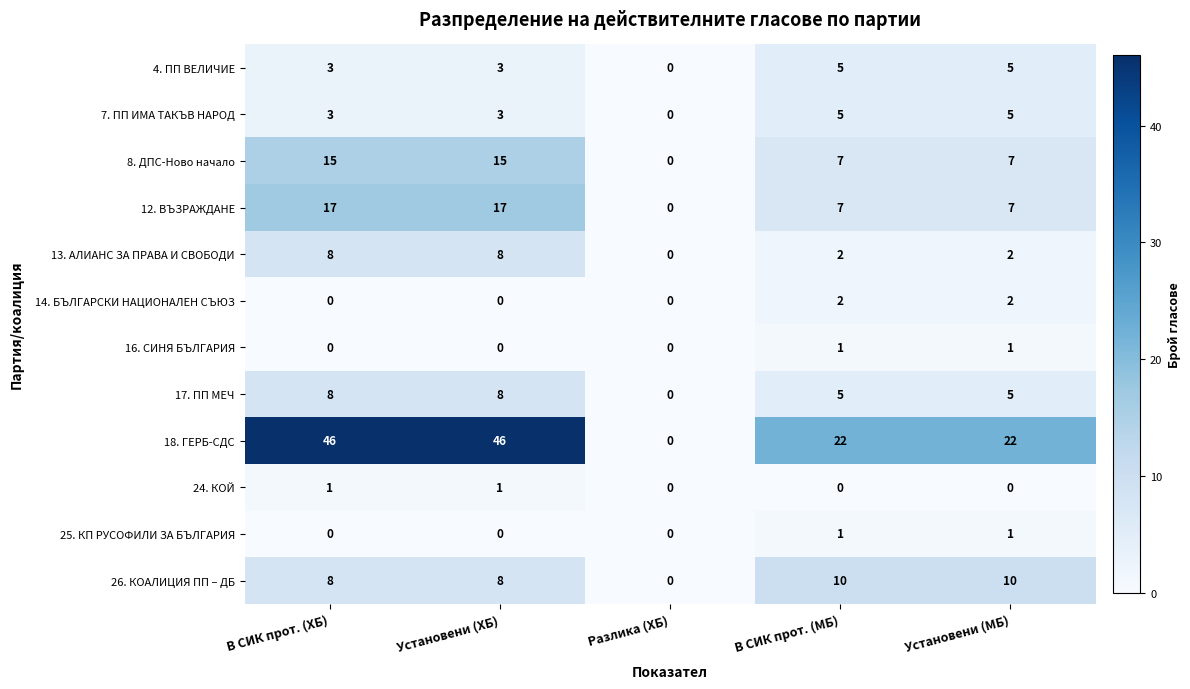

What is the approximate value of 8. ДПС-Ново начало at В СИК прот. (МБ), to the nearest 10?

10